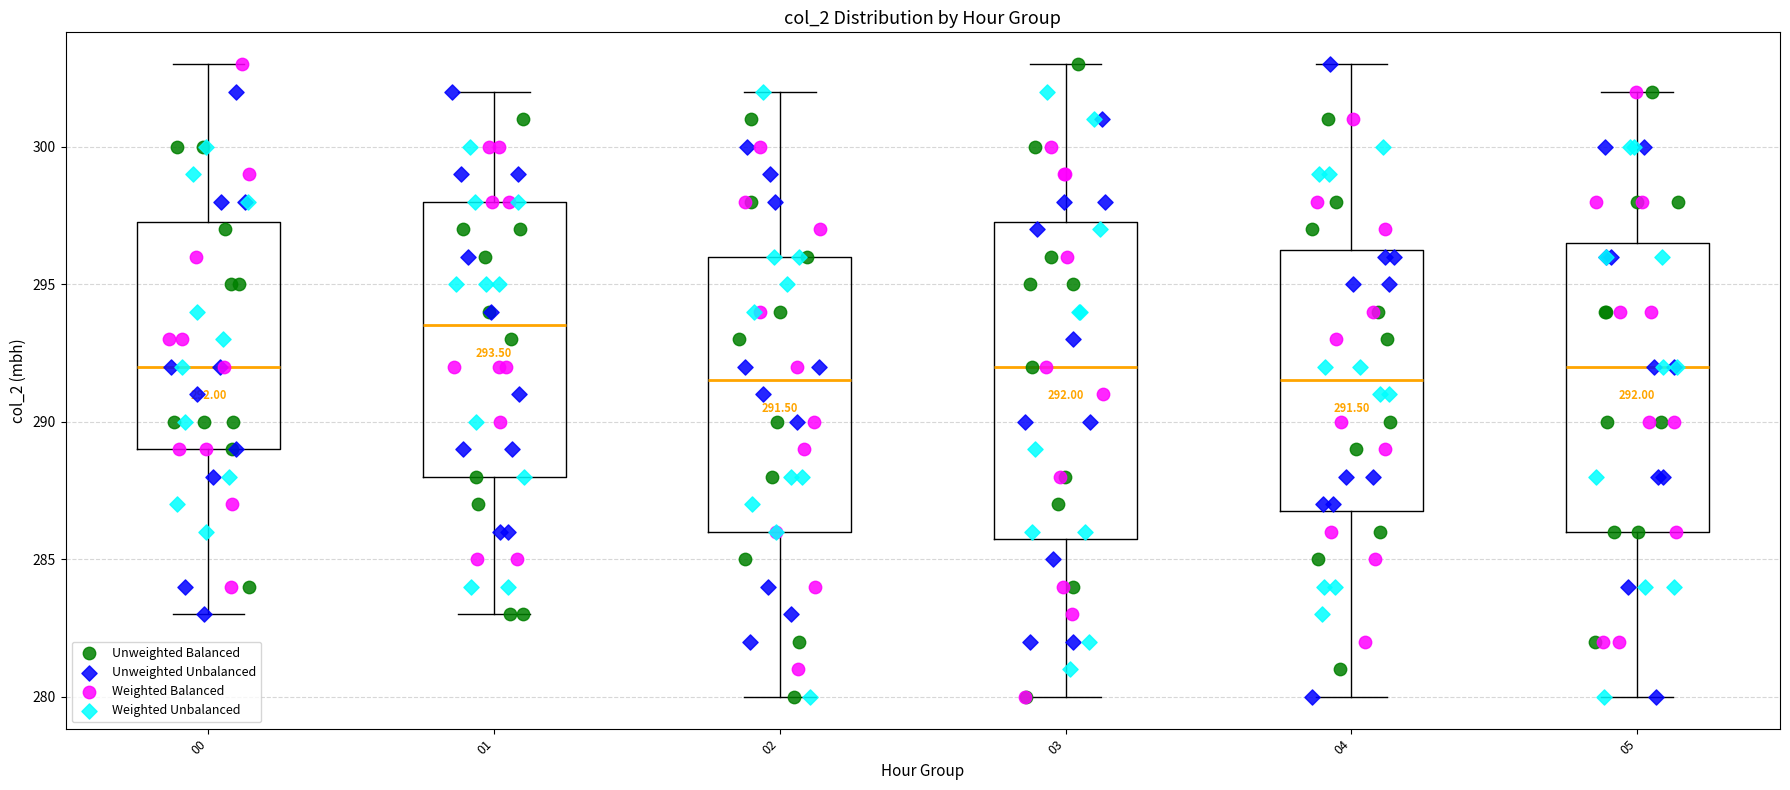

Comparing the boxes themselves (not the whiskers), which one is the tallest?

03